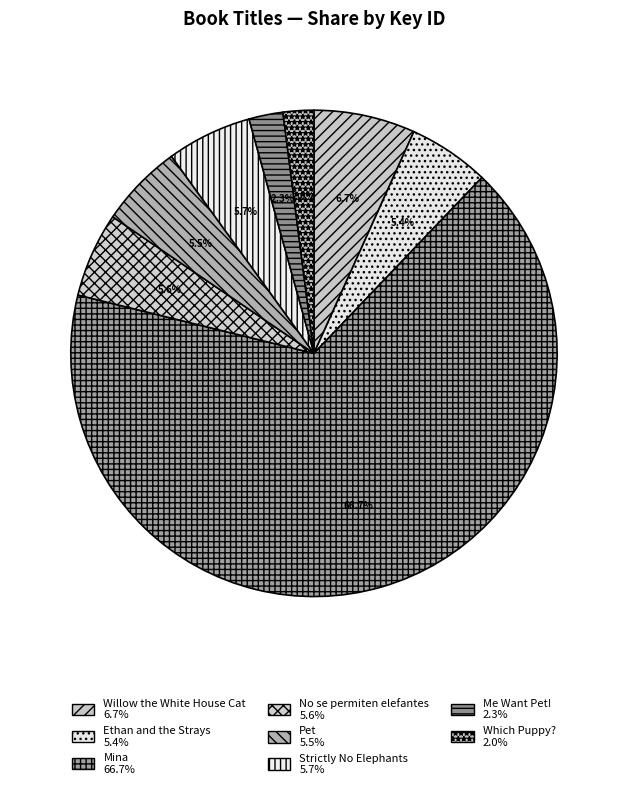

To the nearest percent, what is the combined percentage of Willow the White House Cat and Strictly No Elephants?

12%